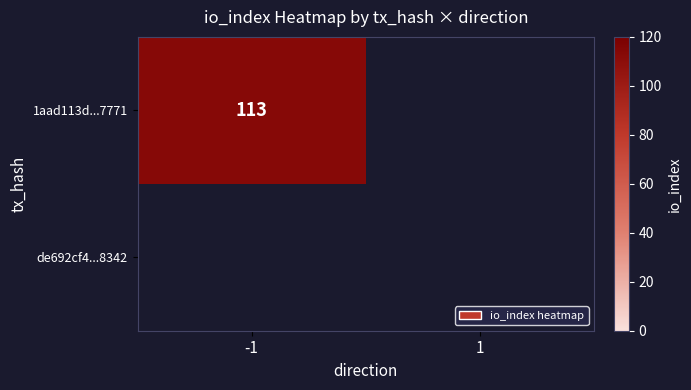

At which category is the sum across all series the highest?

-1